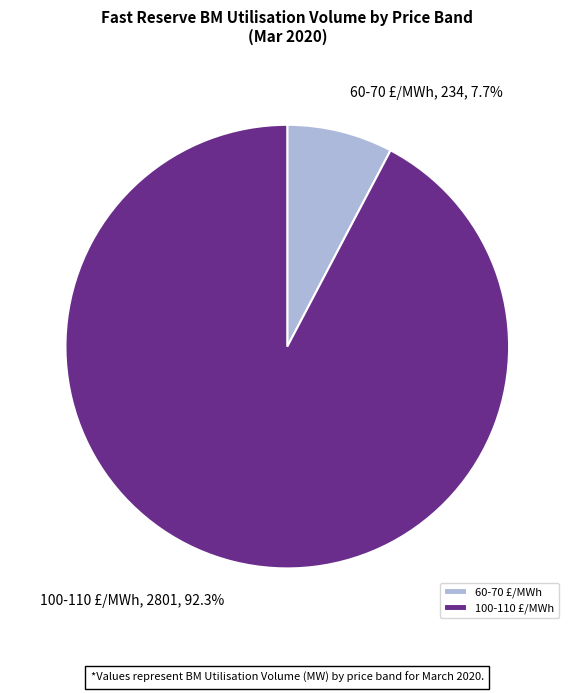

Between 100-110 and 60-70, which is larger?

100-110